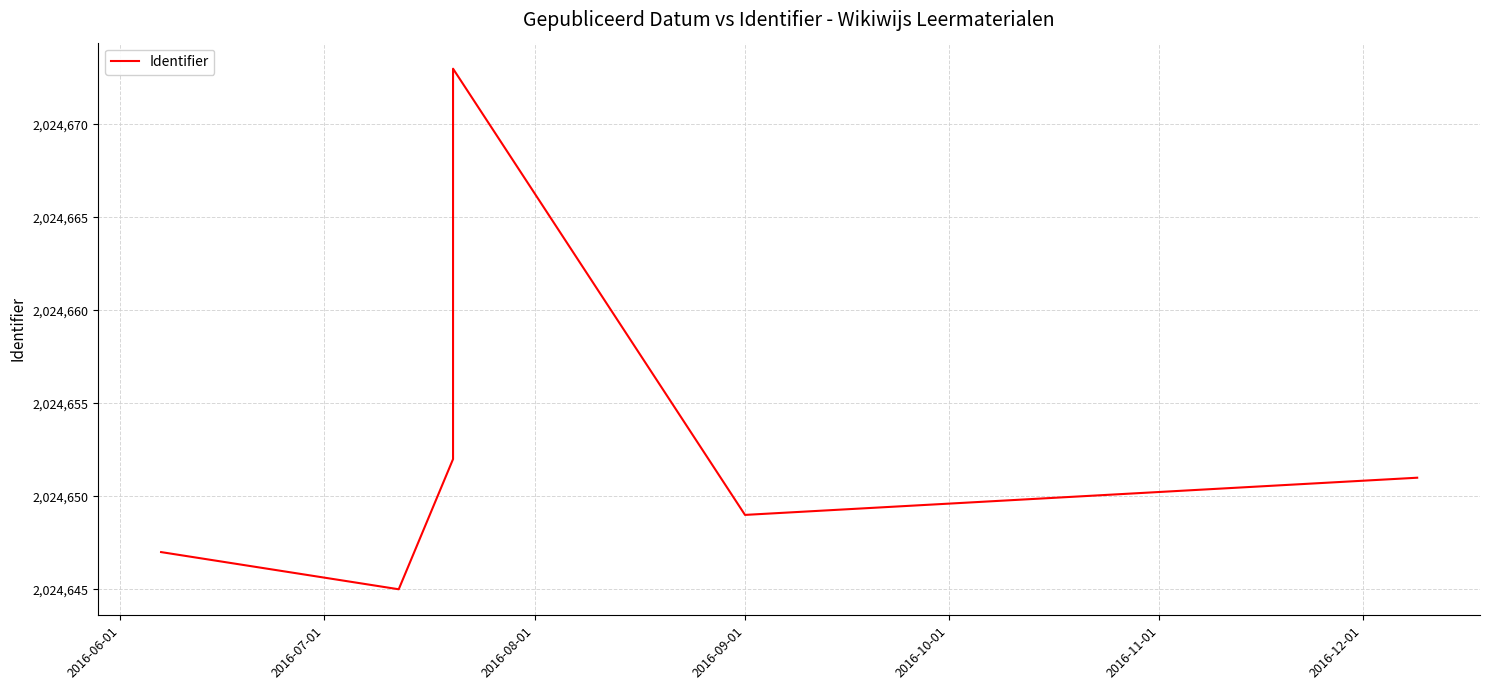

What position from the left is 2016-10-01?

5